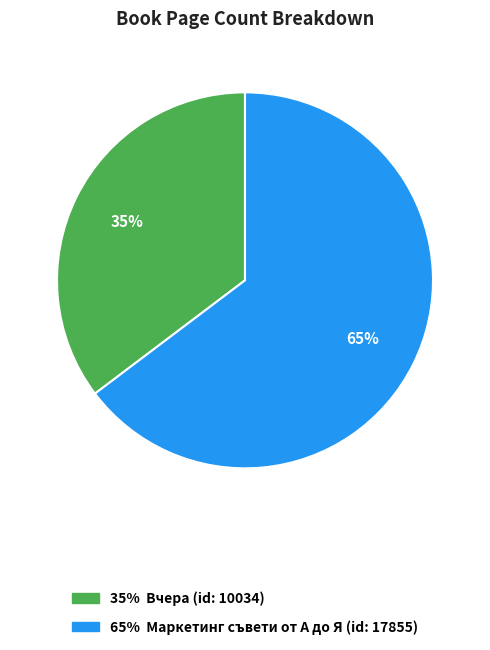

Does any single category account for the majority?

Yes